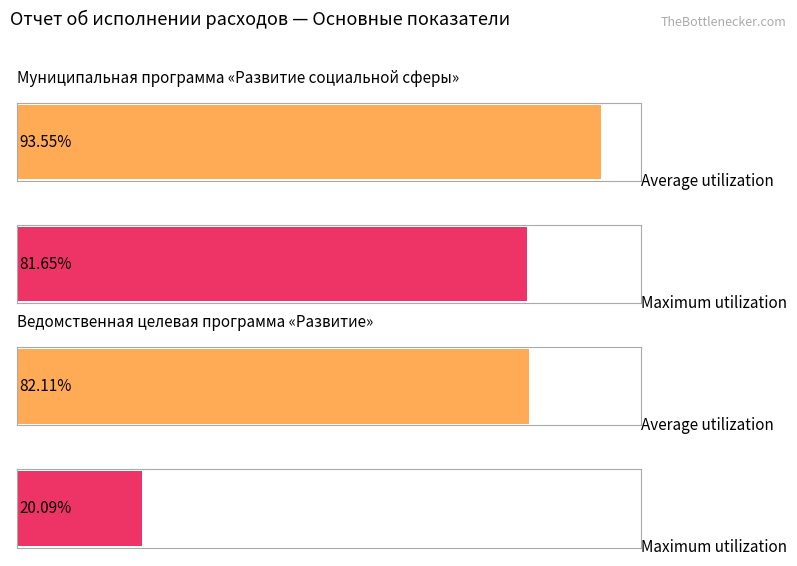

Which series has the widest spread of values?

Maximum utilization